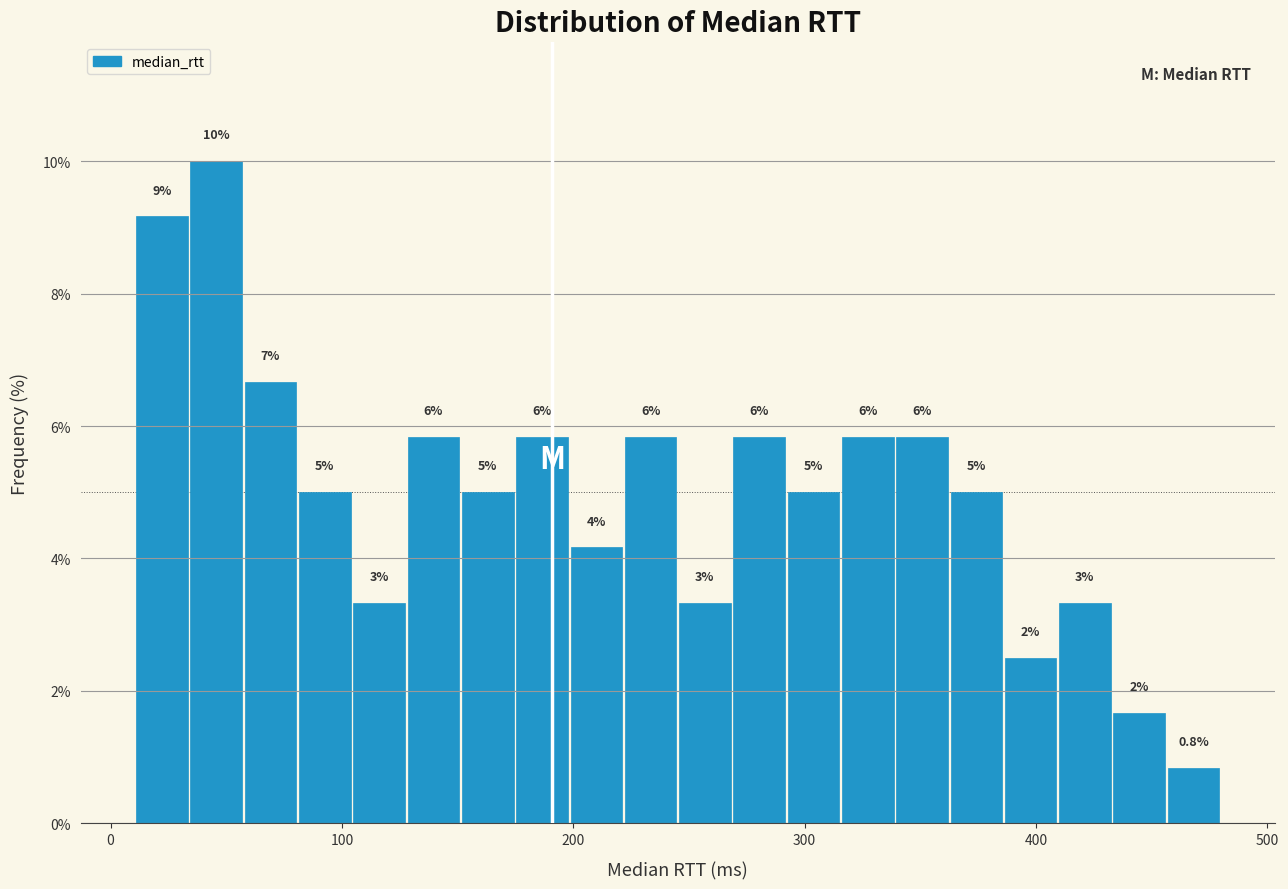

Around what value on the x-axis is the tallest bar? Give the approximate position of its centre, as read against the axis.

50